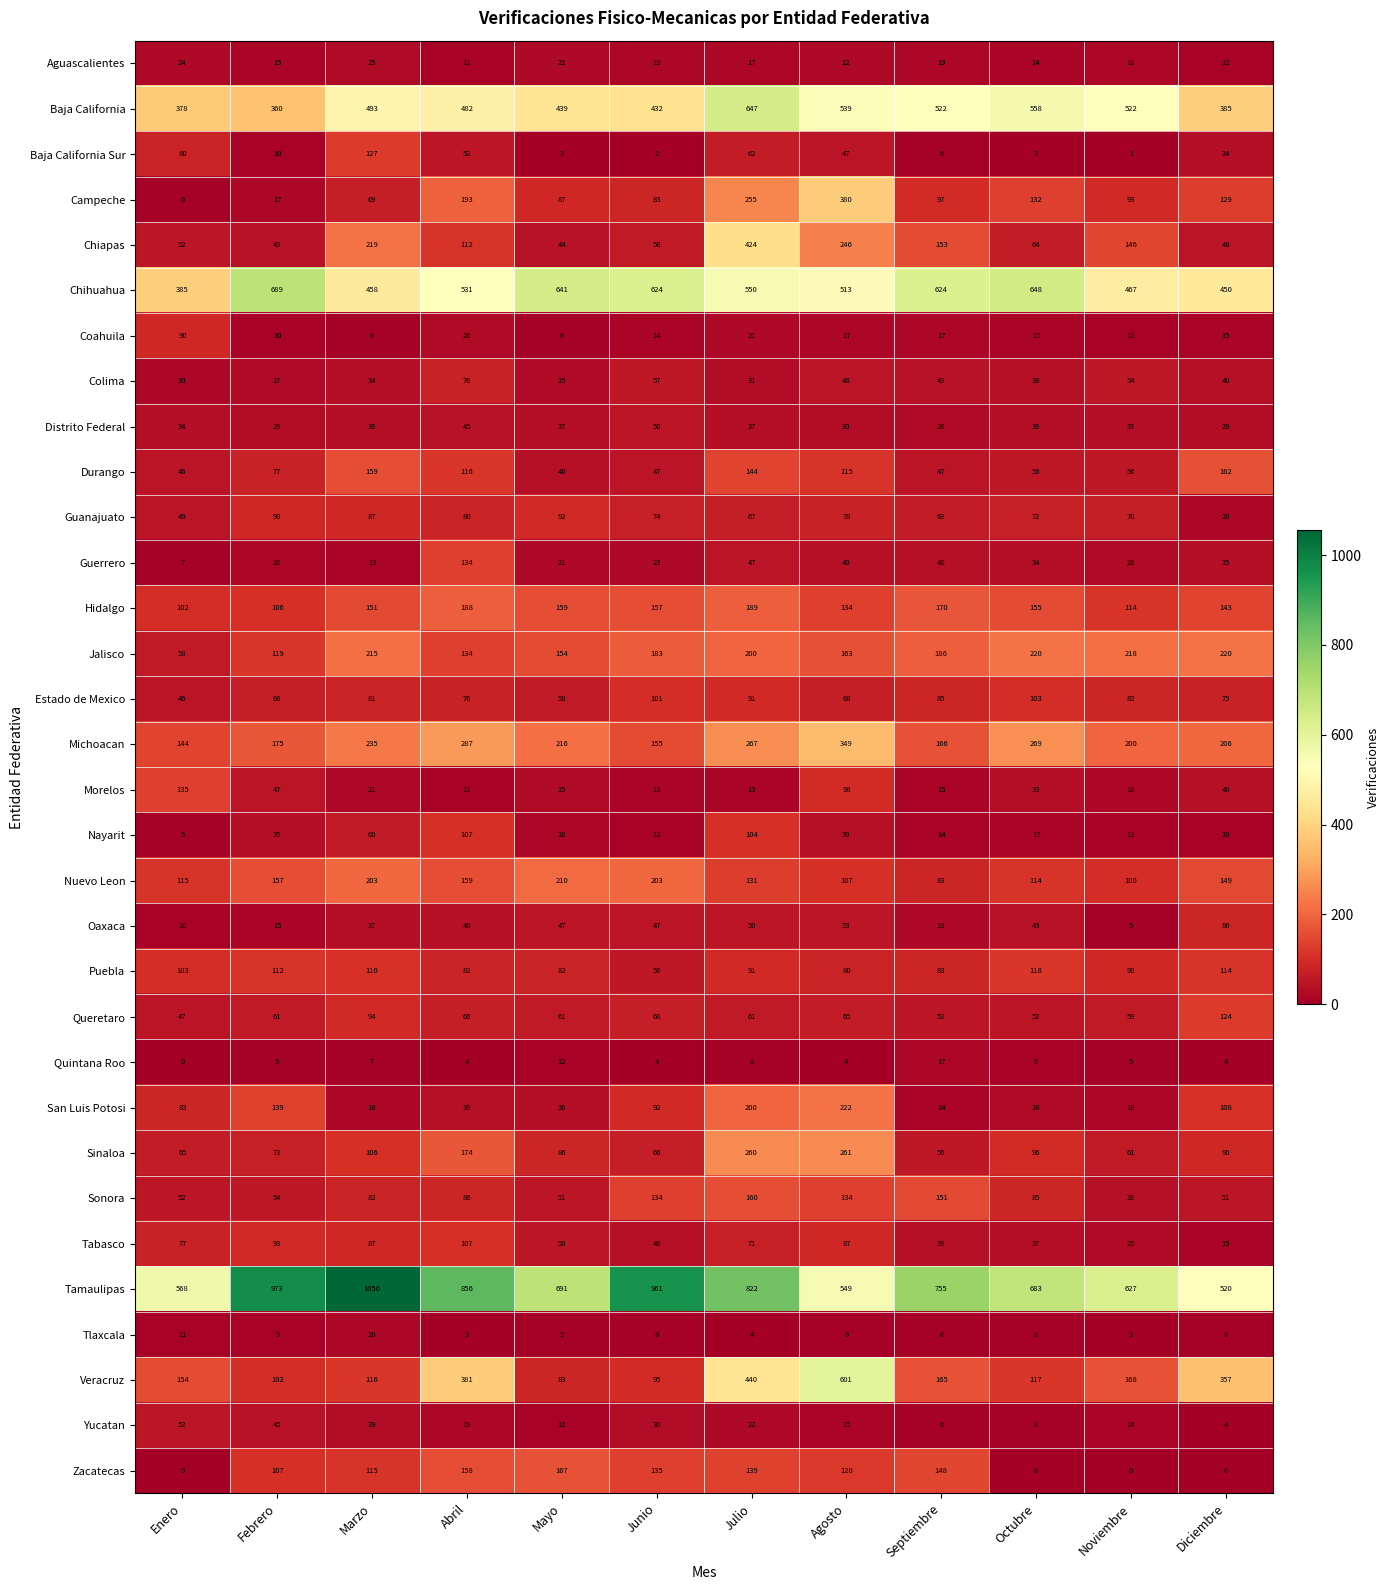

What is the greatest value displayed?

1056